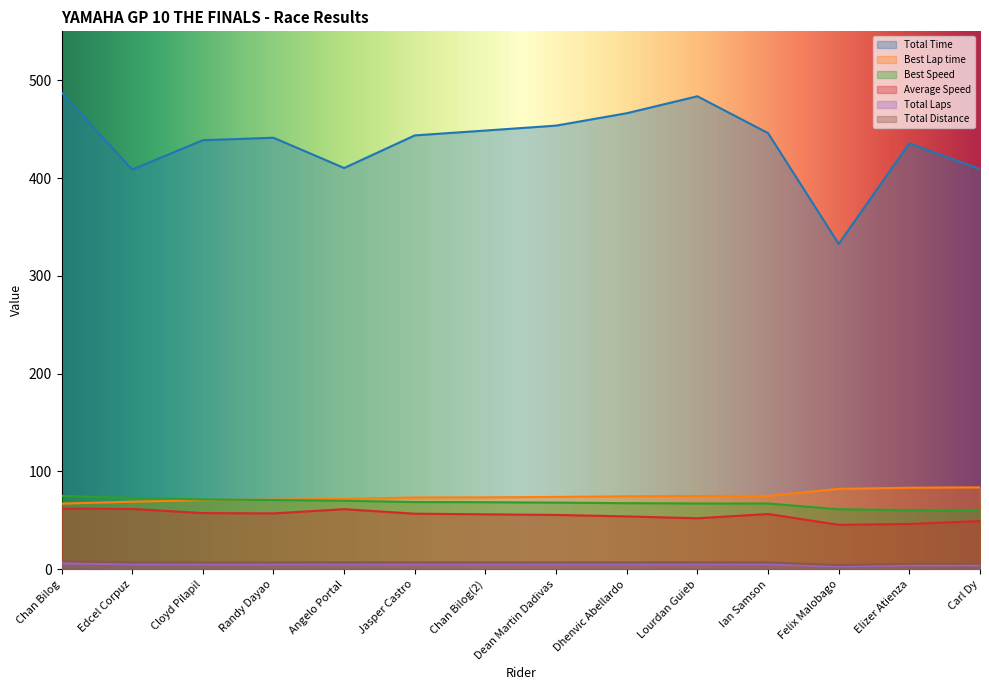

What is the value of the Total Laps point at the 2nd from the left?

5.0